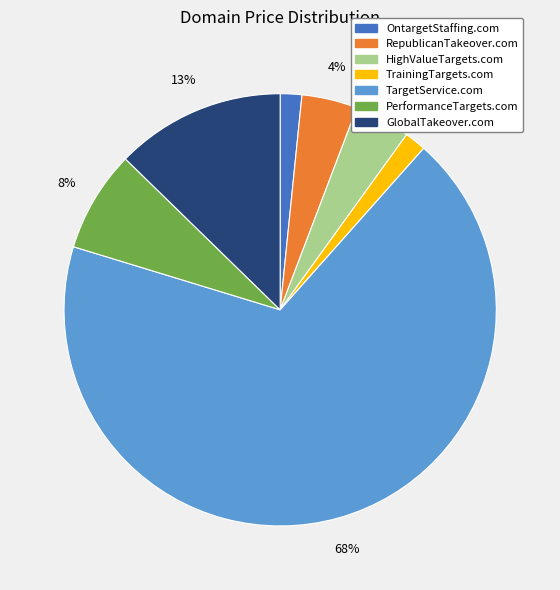

To the nearest percent, what percentage of the pie is HighValueTargets.com?

4%